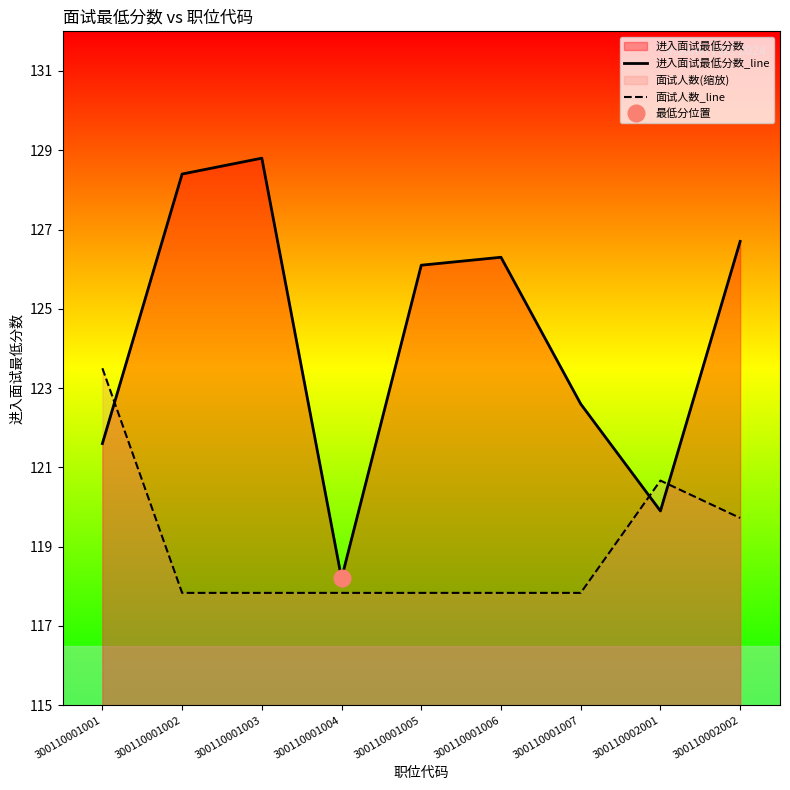

True or false: 面试人数_line has more than 2 interior local peaks.

False